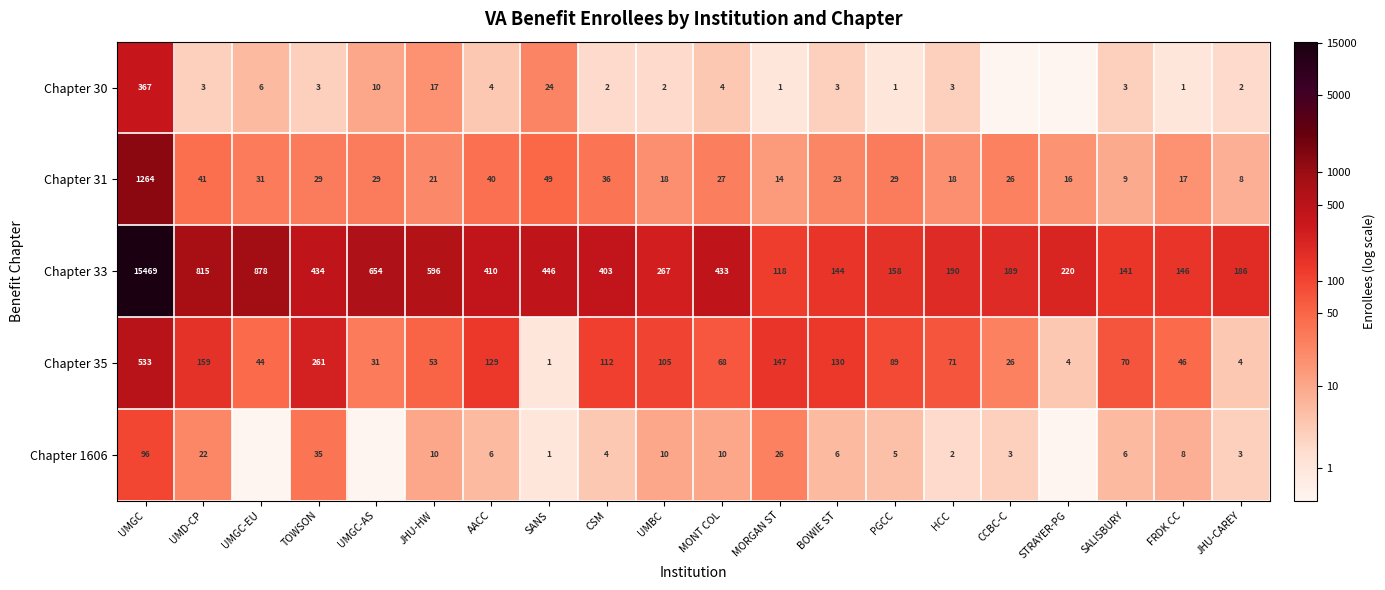

What is the sum of all Chapter 31 values?

1745